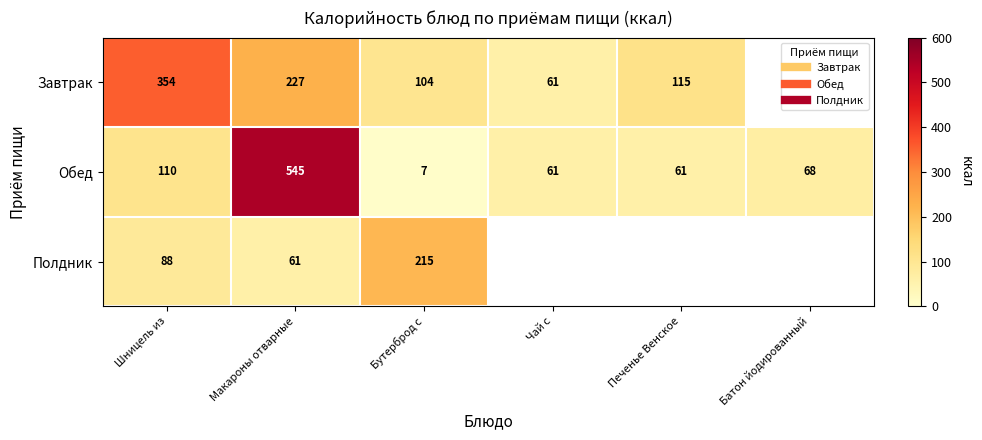

At which category is the sum across all series the highest?

Макароны отварные